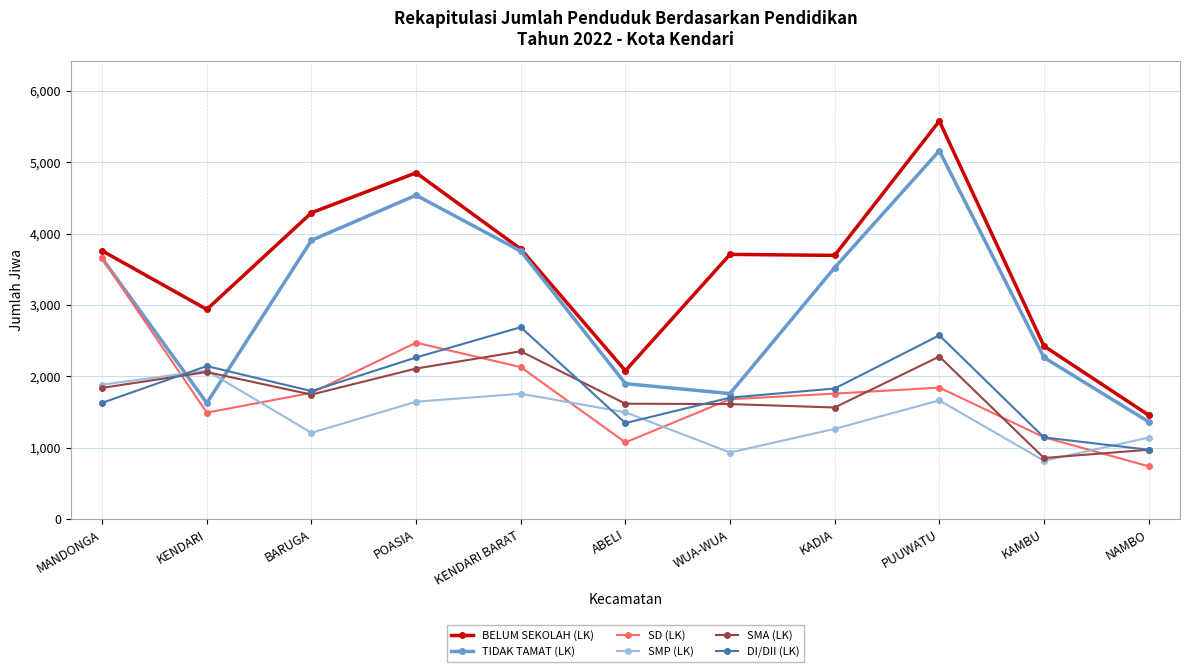

What is the label of the 4th point from the left?

POASIA